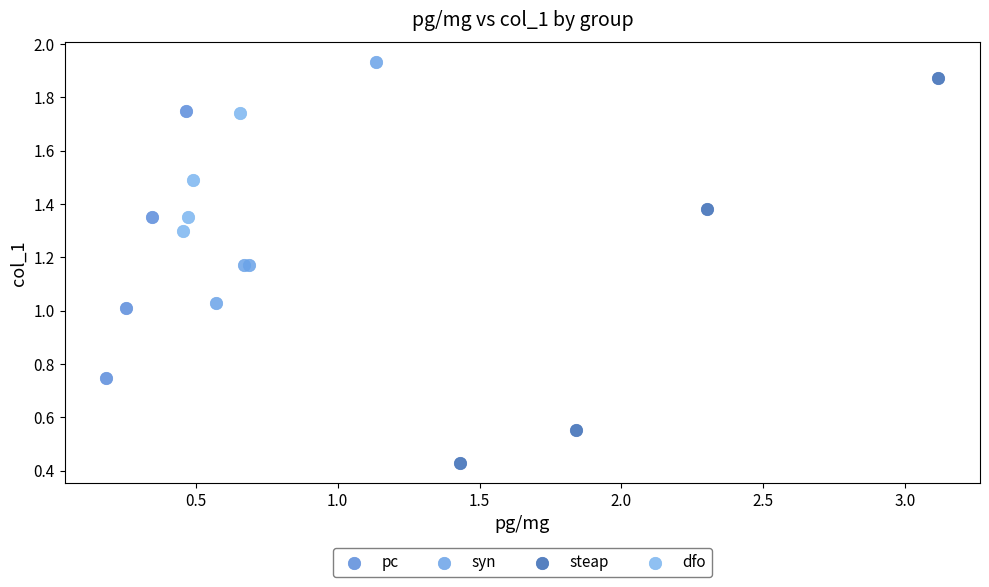

Which series reaches the maximum Y coordinate?

syn